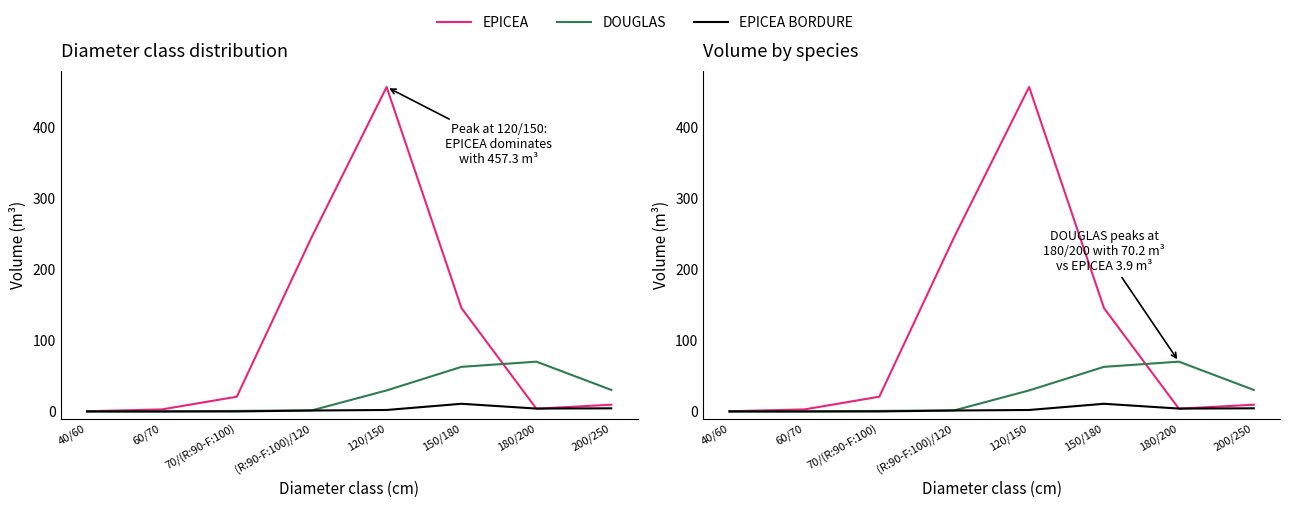

How many times do EPICEA and DOUGLAS cross each other?

1